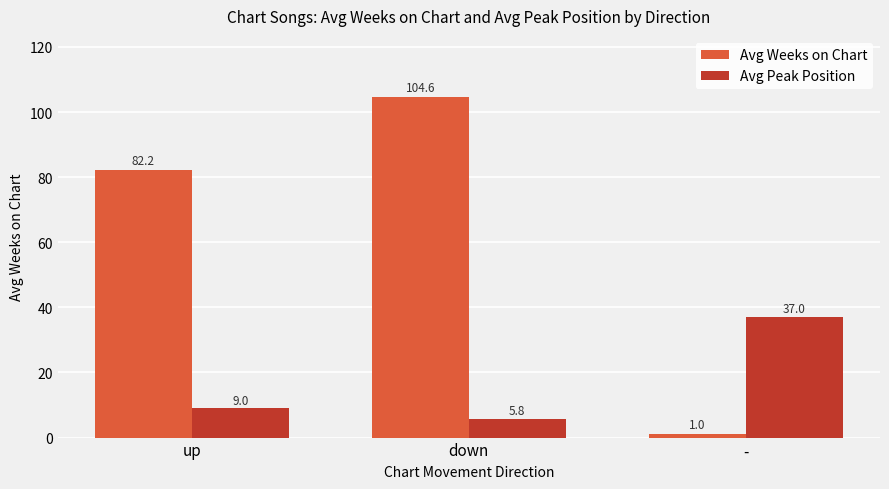

What is the label of the 1st bar from the right?

-